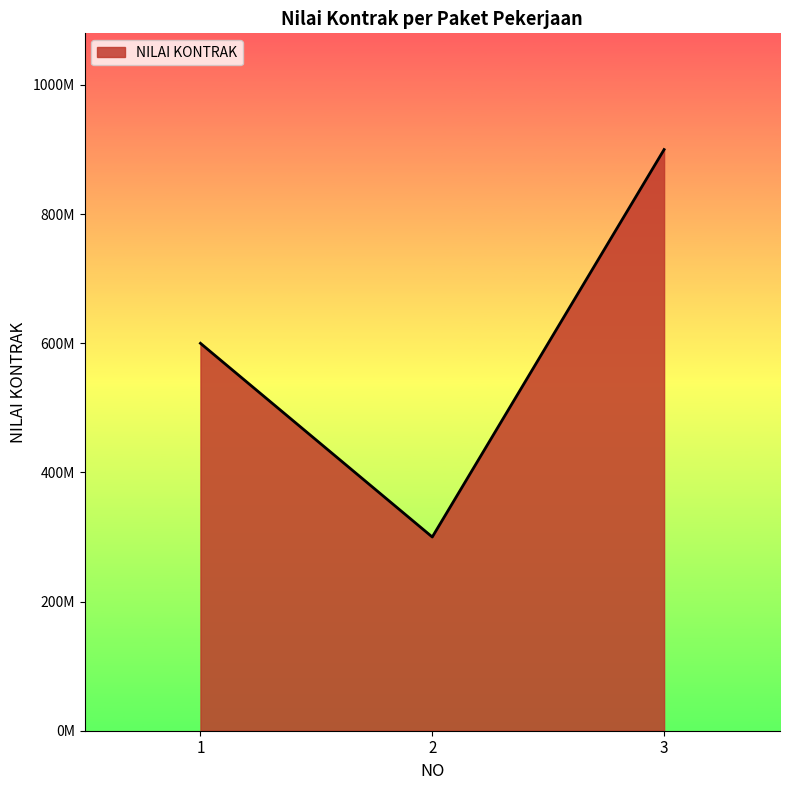

What is the greatest value displayed?

900000000